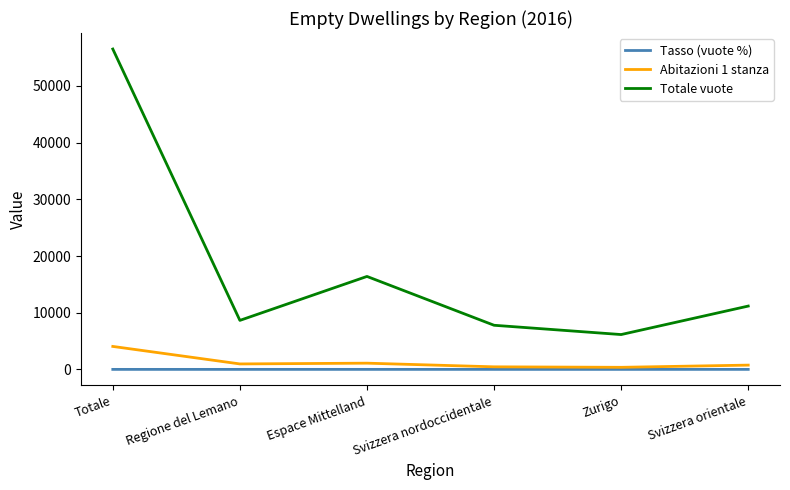

Which series has the widest spread of values?

Totale vuote